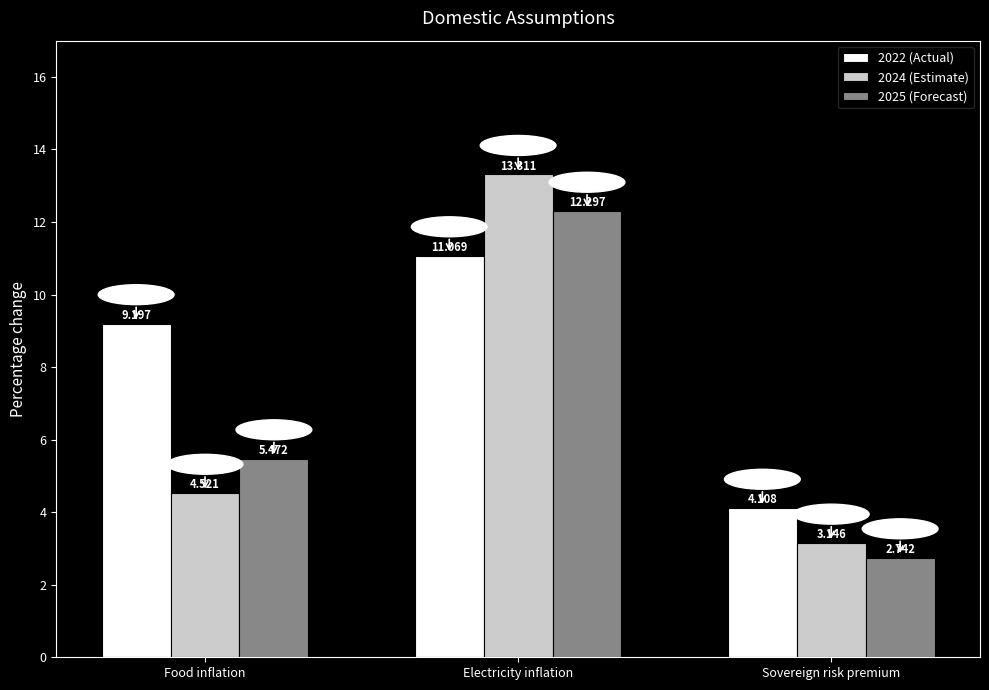

At which label does 2024 (Estimate) reach its peak?

Electricity inflation